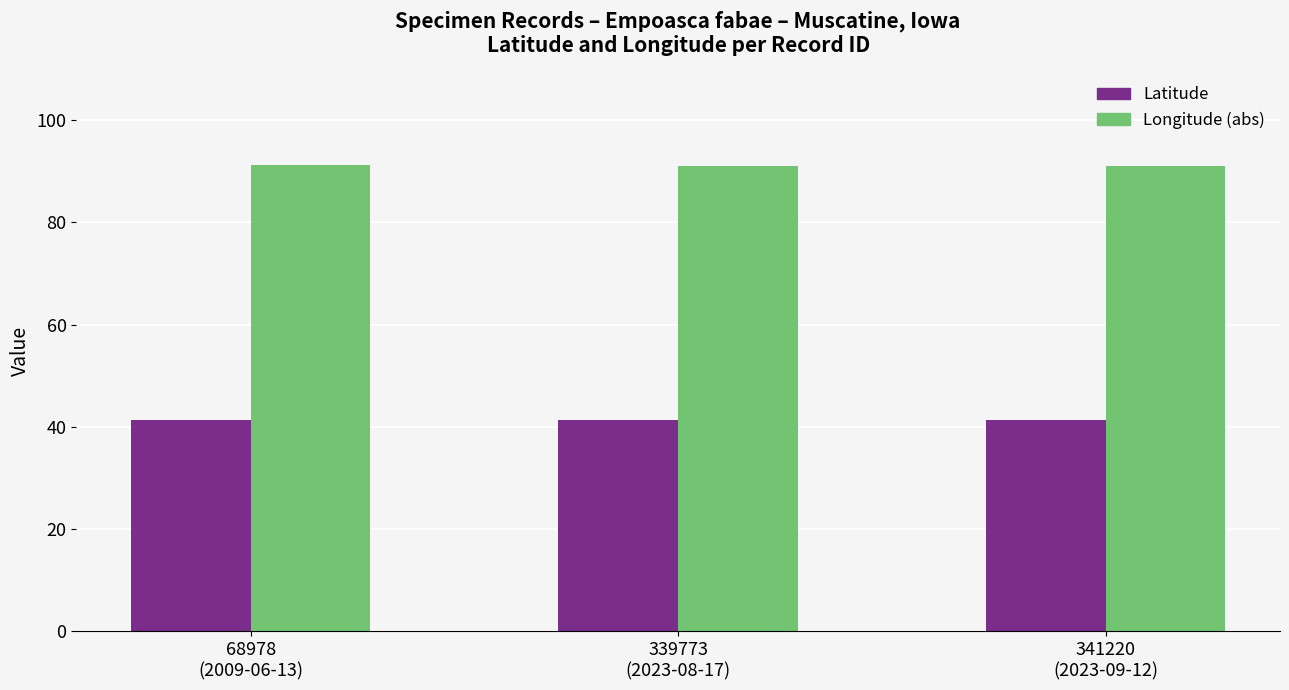

What is the total value across all series at 339773
(2023-08-17)?

132.4